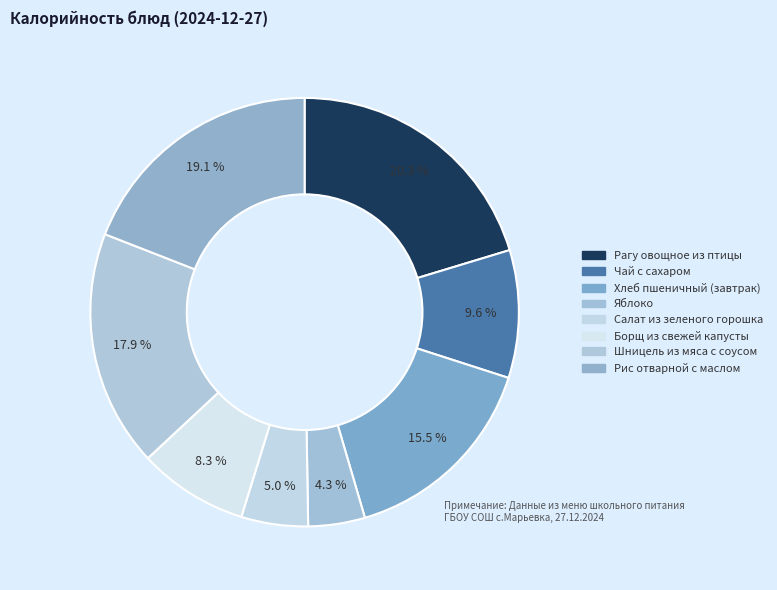

True or false: Рагу овощное из птицы accounts for 14% of the total.

False